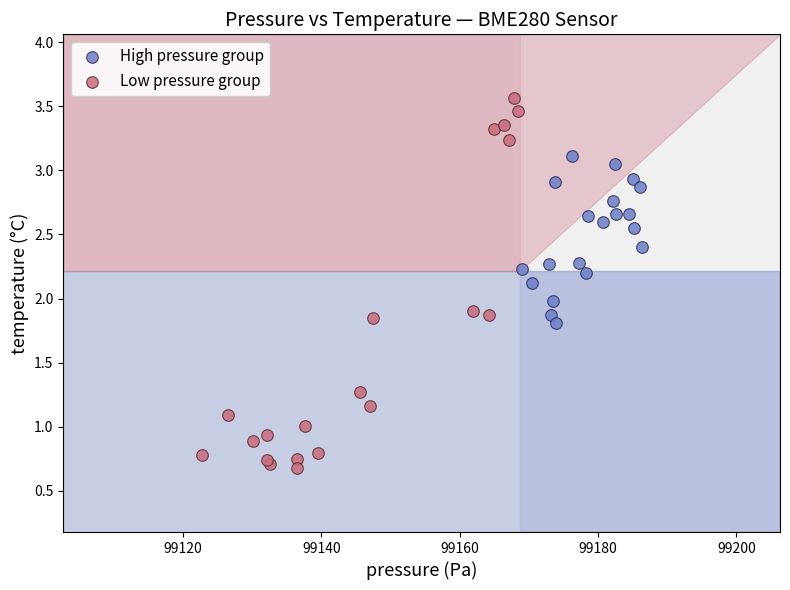

What are all the series names shown in the legend?

High pressure group, Low pressure group